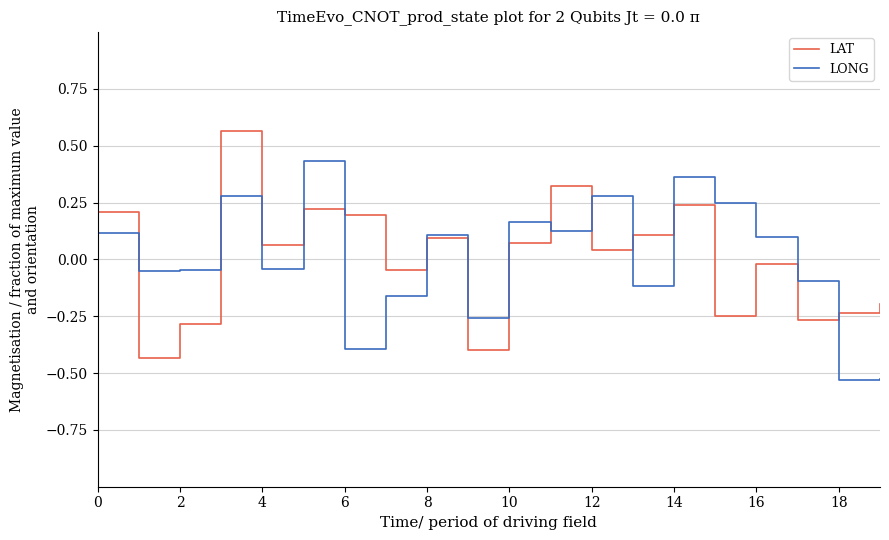

Rank the series by their maximum value, from highest to lowest.

LAT, LONG